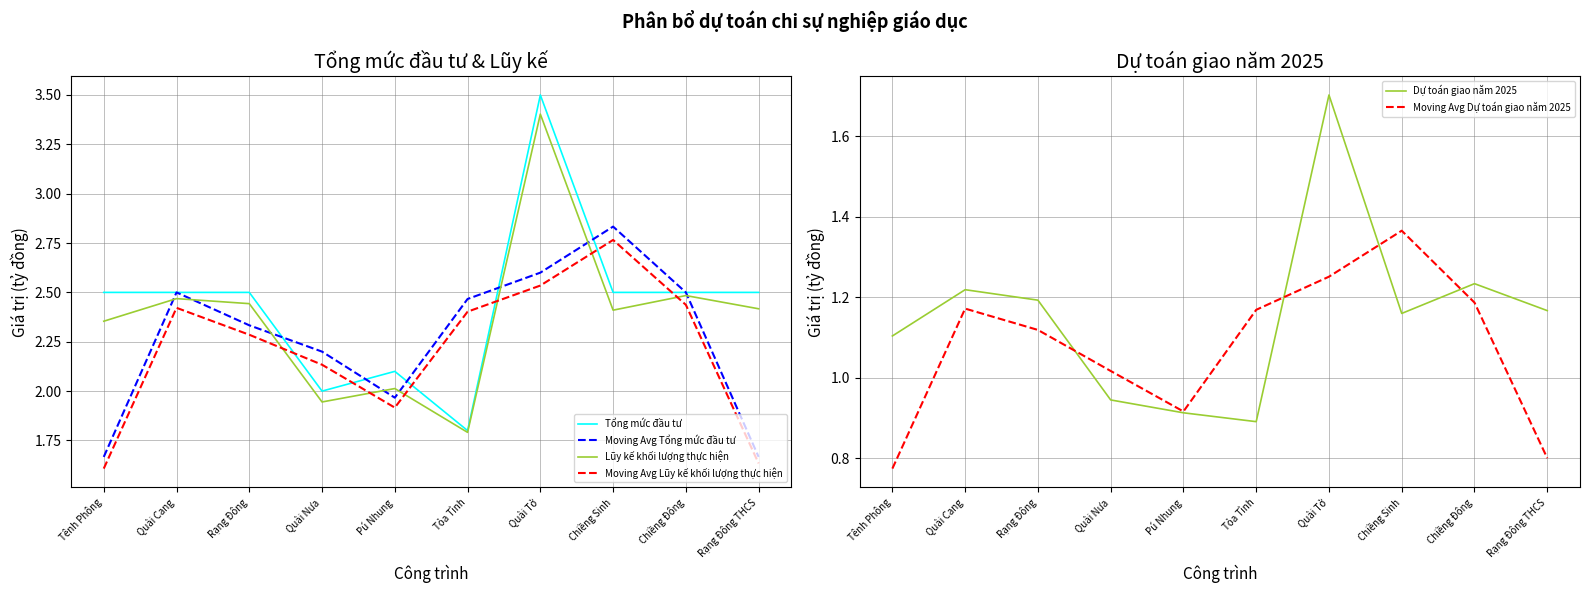

What is the average value of the Tổng mức đầu tư series?

2.4